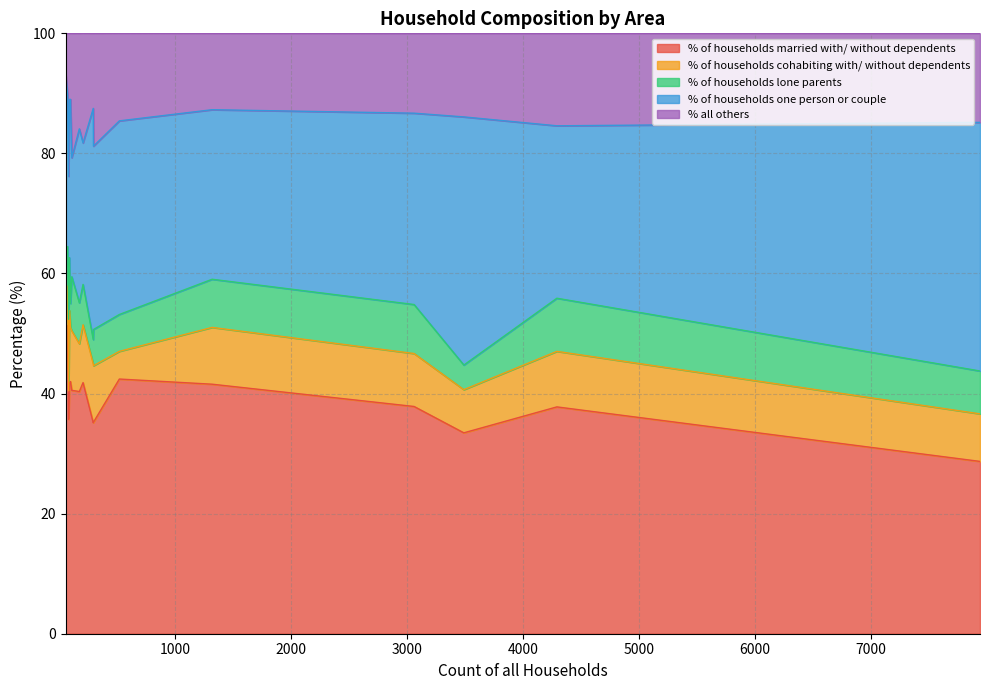

What is the average value of the % of households one person or couple series?

30.3